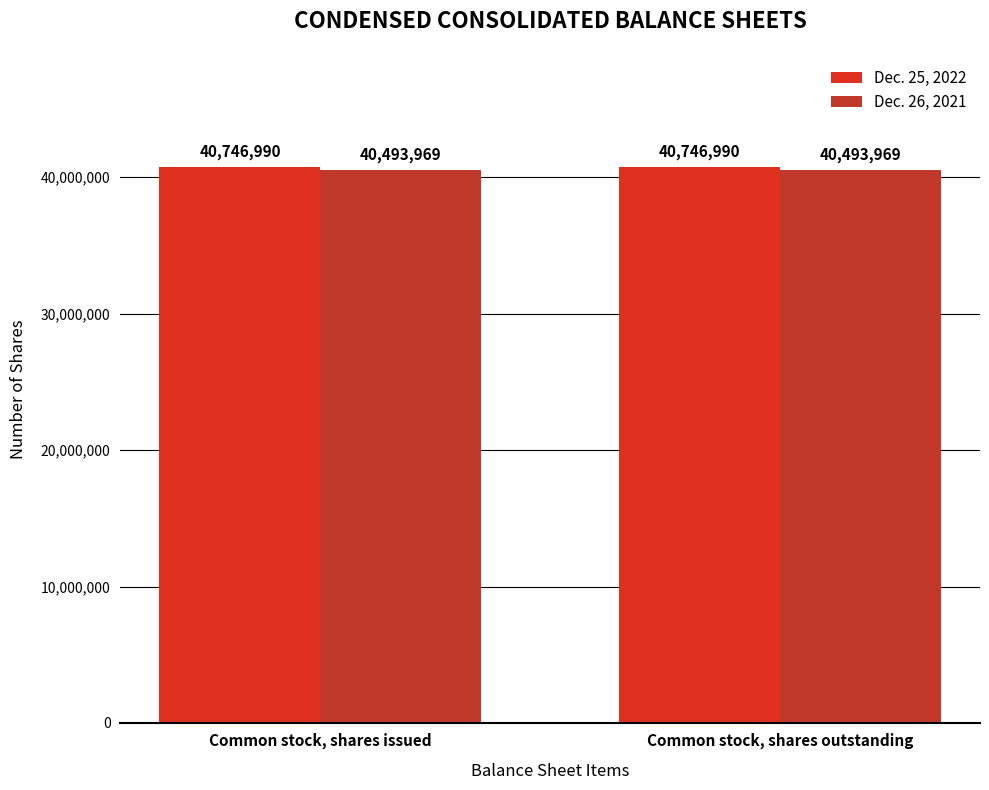

What is the maximum value for Dec. 26, 2021?

40493969